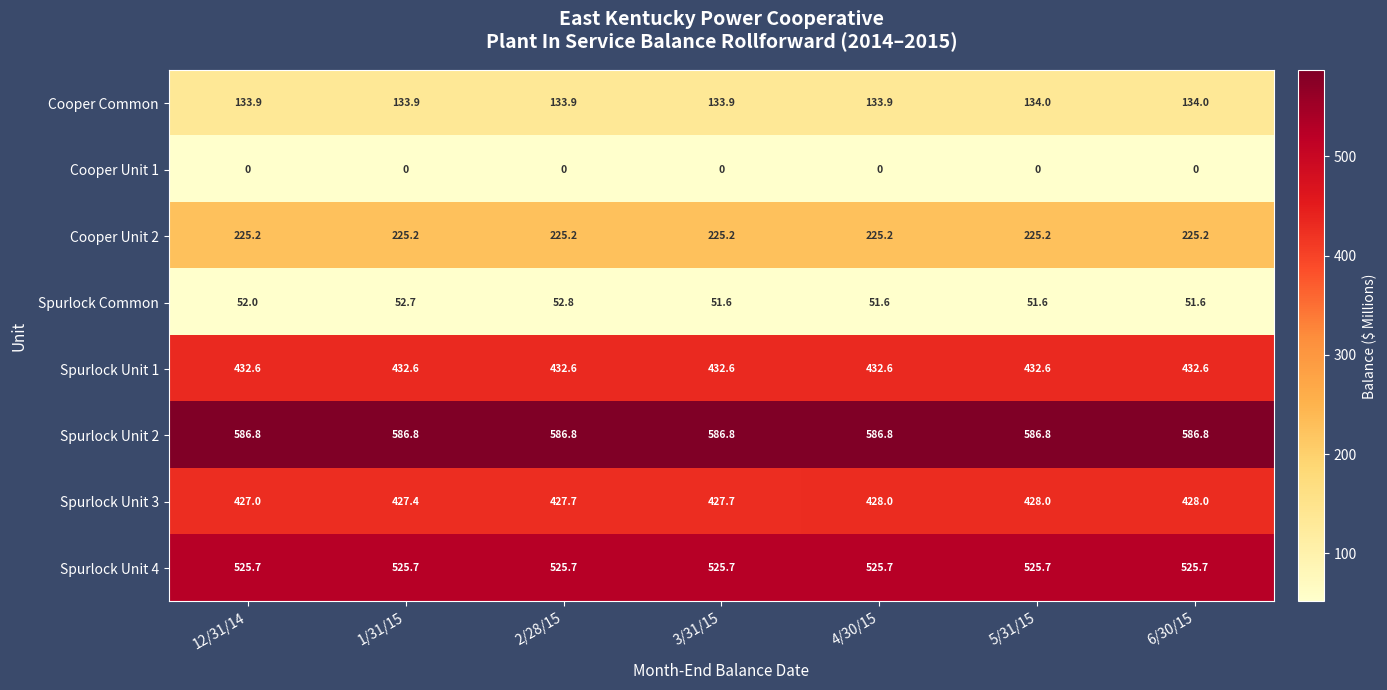

What is the minimum value for Spurlock Unit 4?

525.7